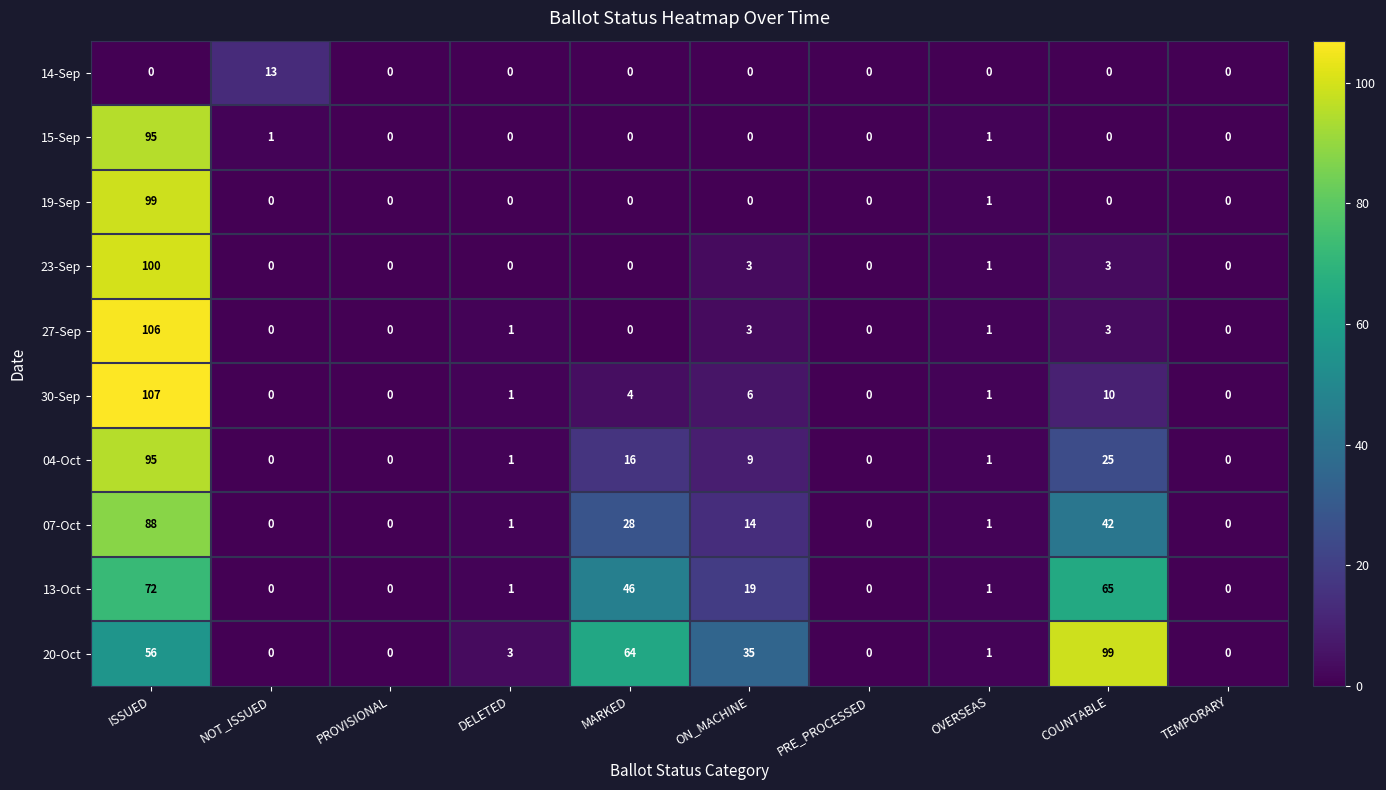

At which category is the sum across all series the highest?

ISSUED